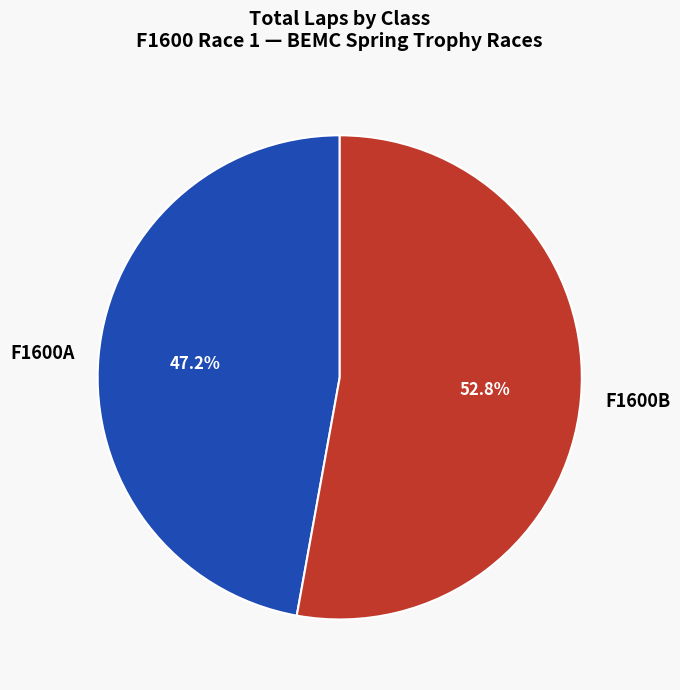

Rank the categories by value from highest to lowest.

F1600B, F1600A